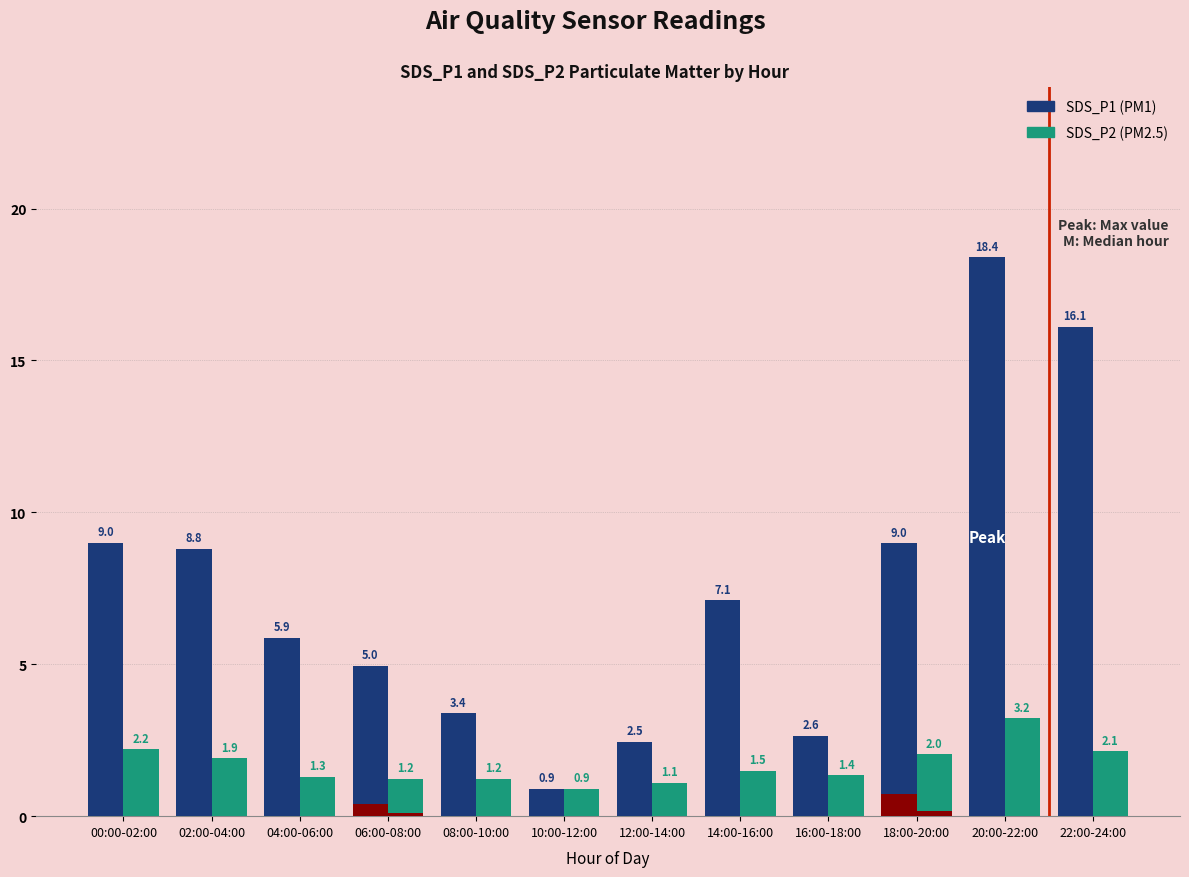

Between 16:00-18:00 and 18:00-20:00, which series saw the biggest shift?

SDS_P1